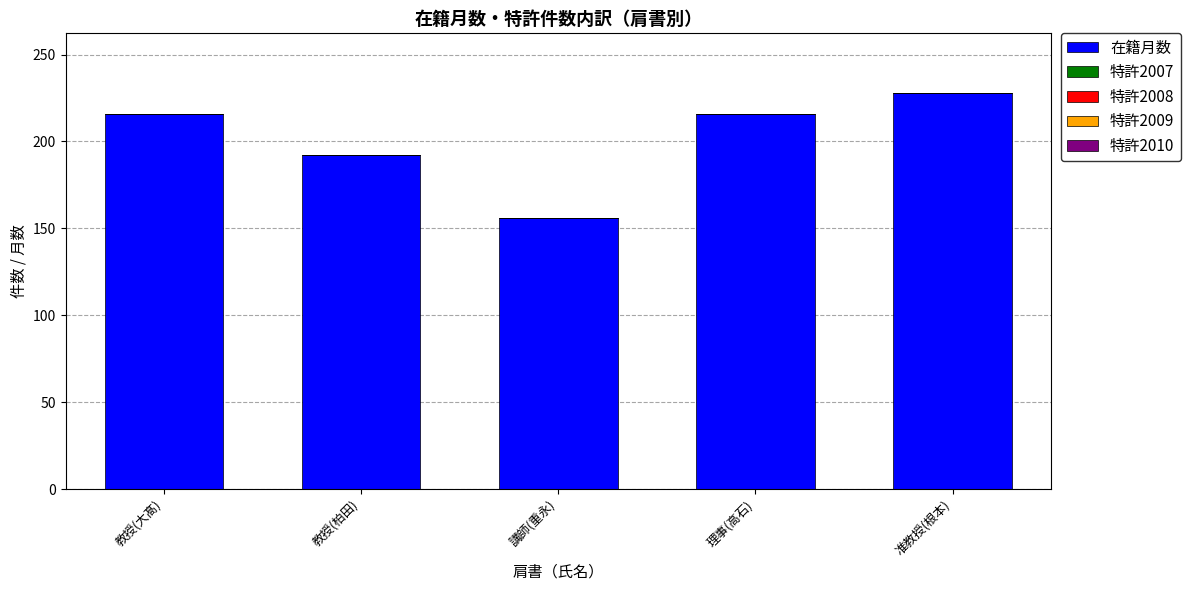

What is the ratio of the value at 准教授(根本) to the value at 教授(柏田)?

1.2